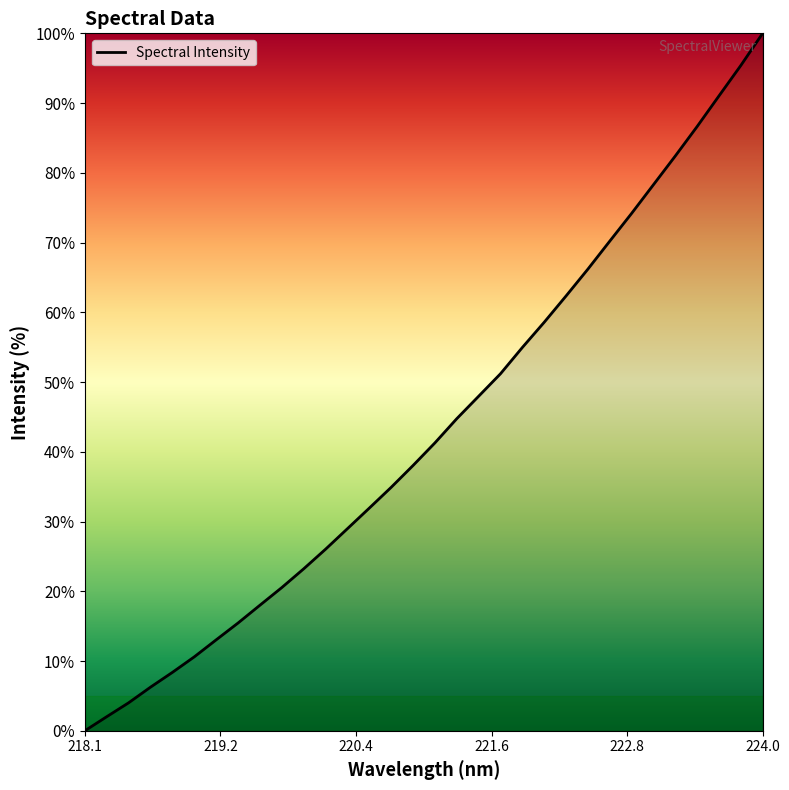

What is the difference between the maximum and minimum values?

100.0